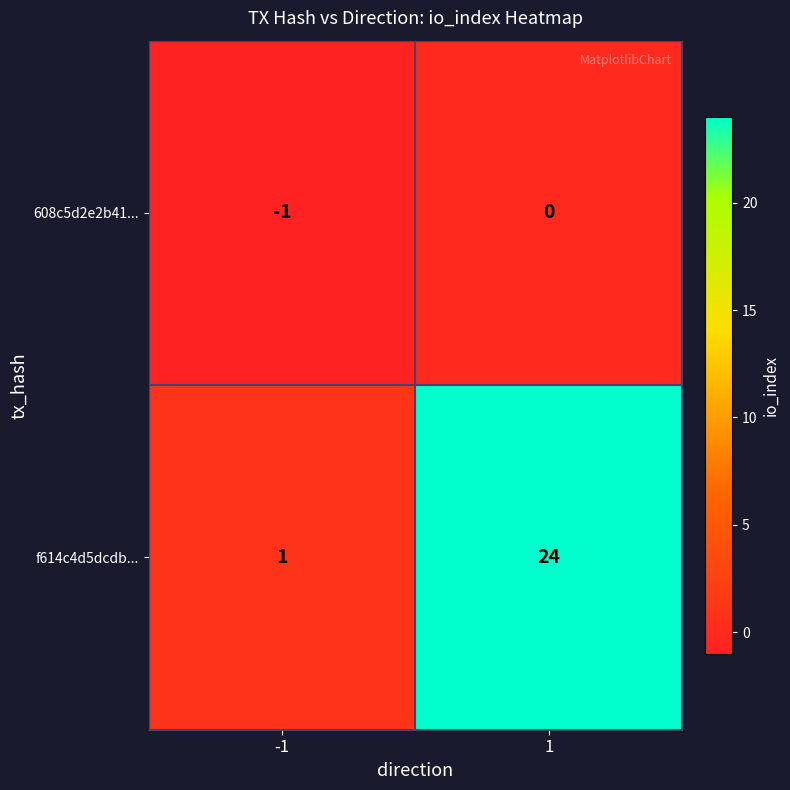

Reading left to right, transcribe all the data shown in this chart.

608c5d2e2b41...: -1=-1	1=0
f614c4d5dcdb...: -1=1	1=24